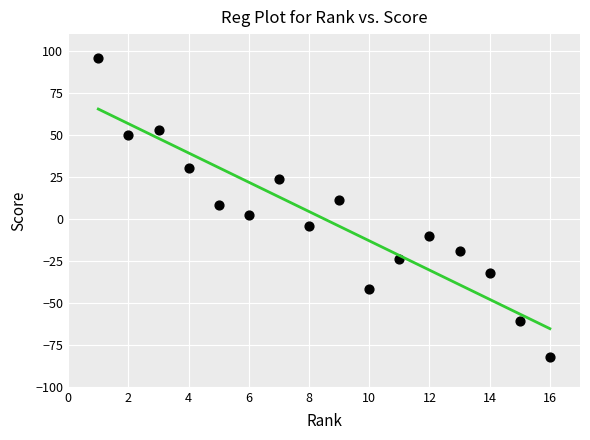

List the coordinates of all points as (X, Y) pairs, reading left to right.

(1, 96)  (2, 50)  (3, 53)  (4, 30)  (5, 8)  (6, 2)  (7, 24)  (8, -4)  (9, 11)  (10, -42)  (11, -24)  (12, -10)  (13, -19)  (14, -32)  (15, -61)  (16, -82)